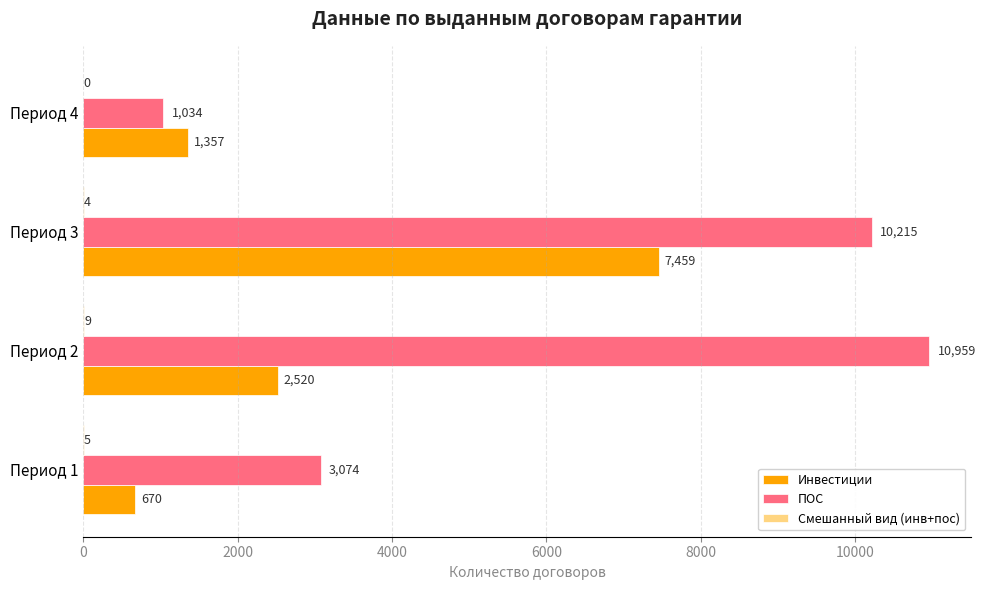

What is the sum of all ПОС values?

25282